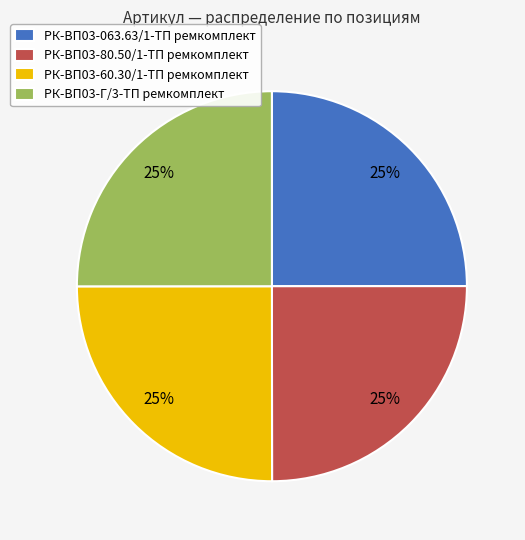

How many slices are in this pie chart?

4